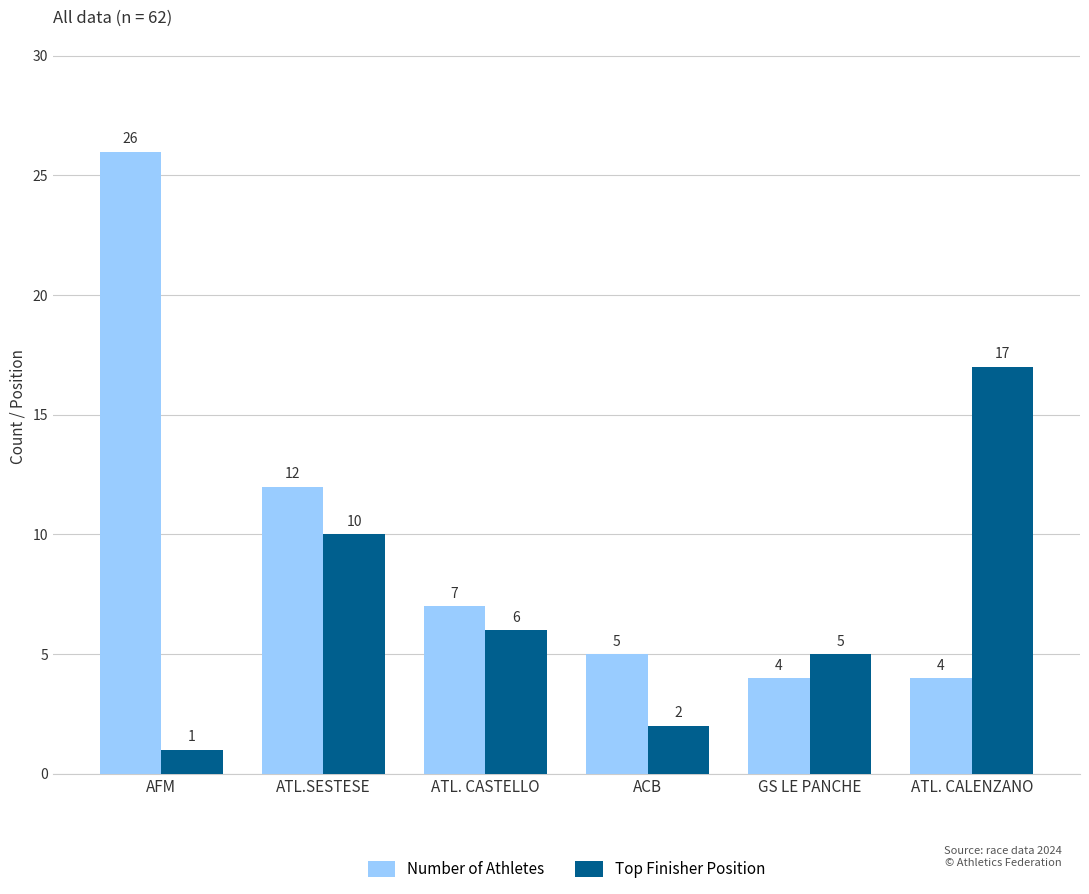

What is the label of the 3rd bar from the right?

ACB